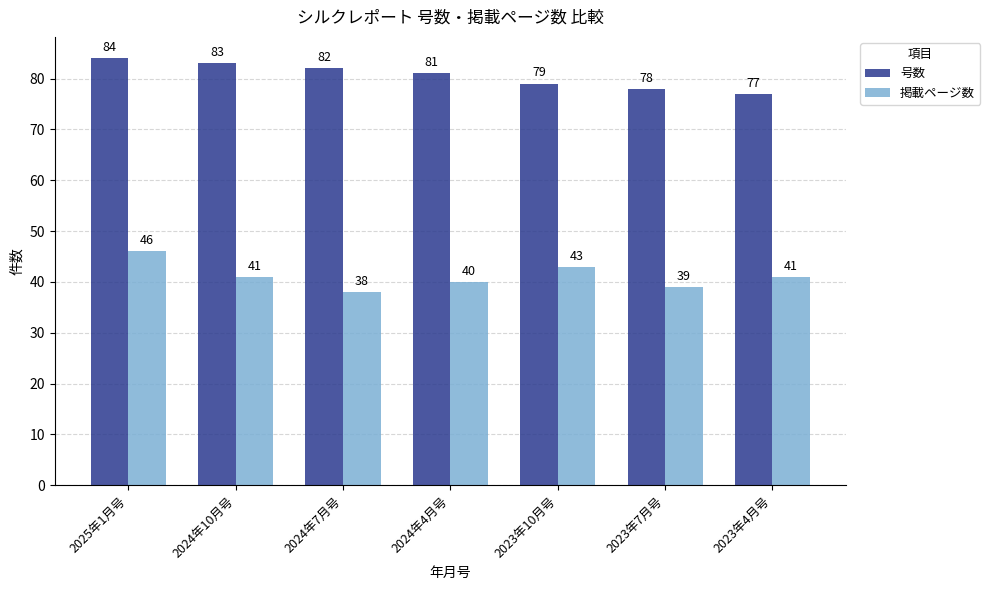

At how many categories does at least one series exceed 41?

7